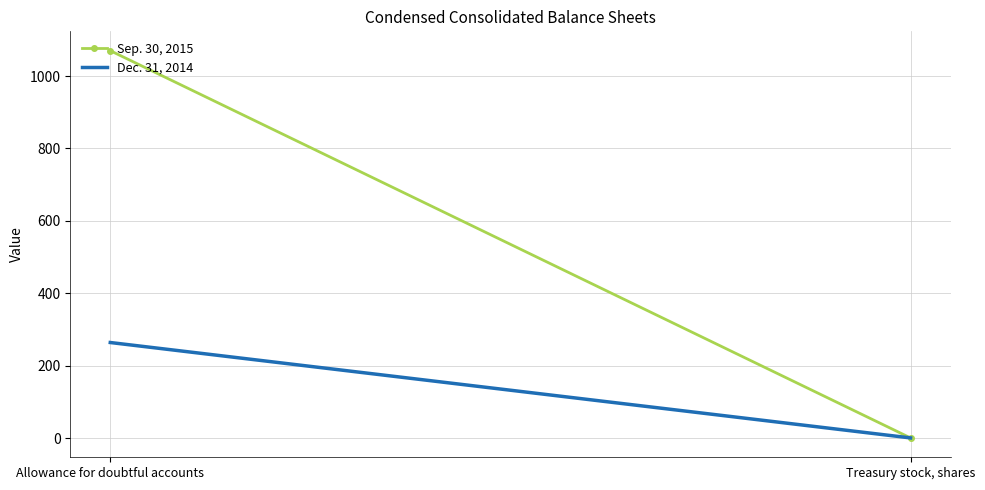

Rank the series at Allowance for doubtful accounts from highest to lowest value.

Sep. 30, 2015, Dec. 31, 2014